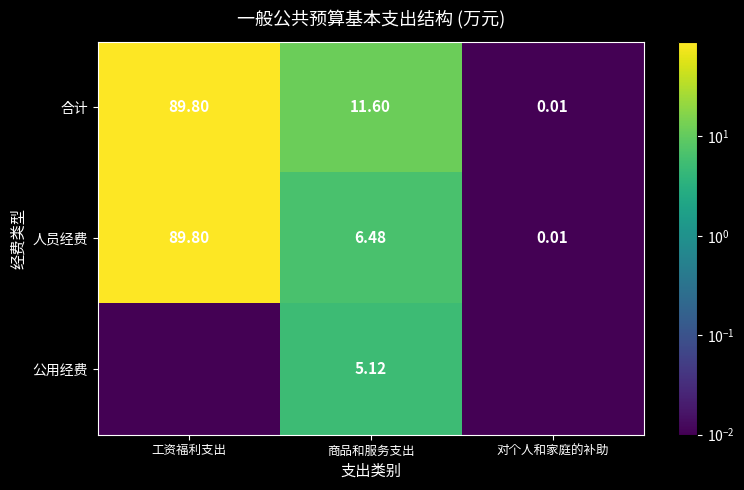

How many distinct data groups are displayed?

3